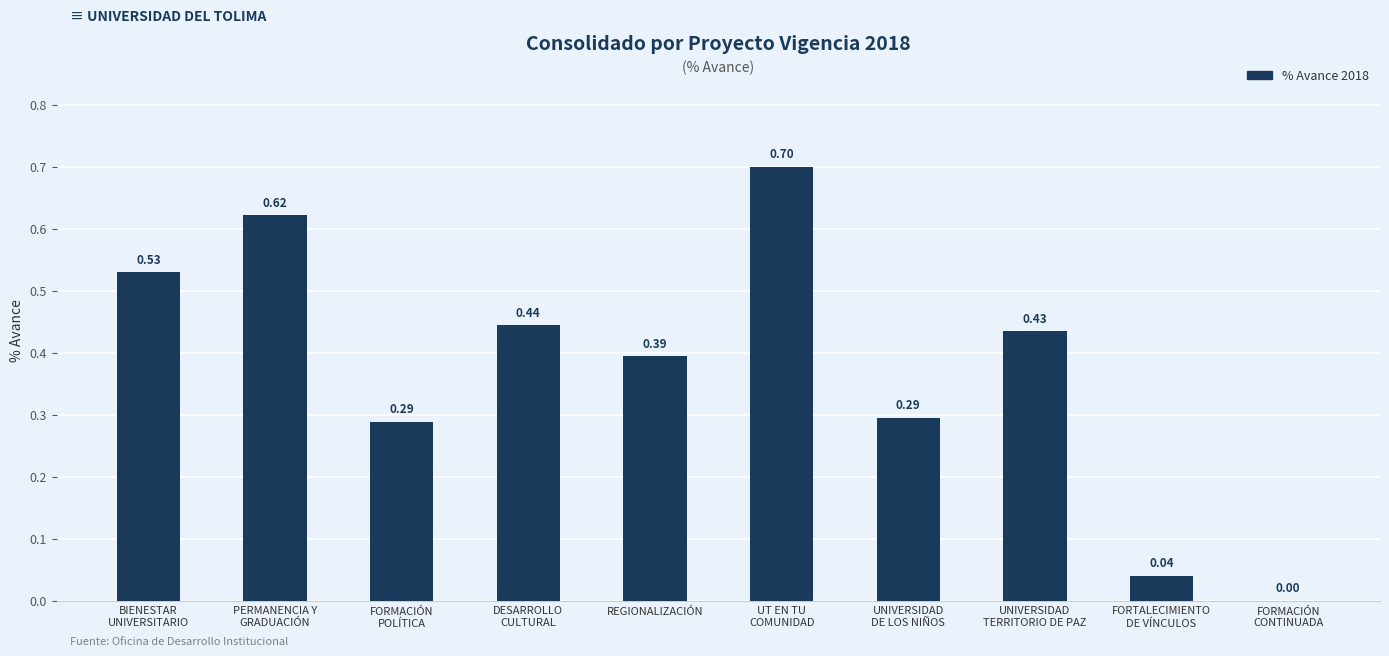

What is the sum of all values?

3.7